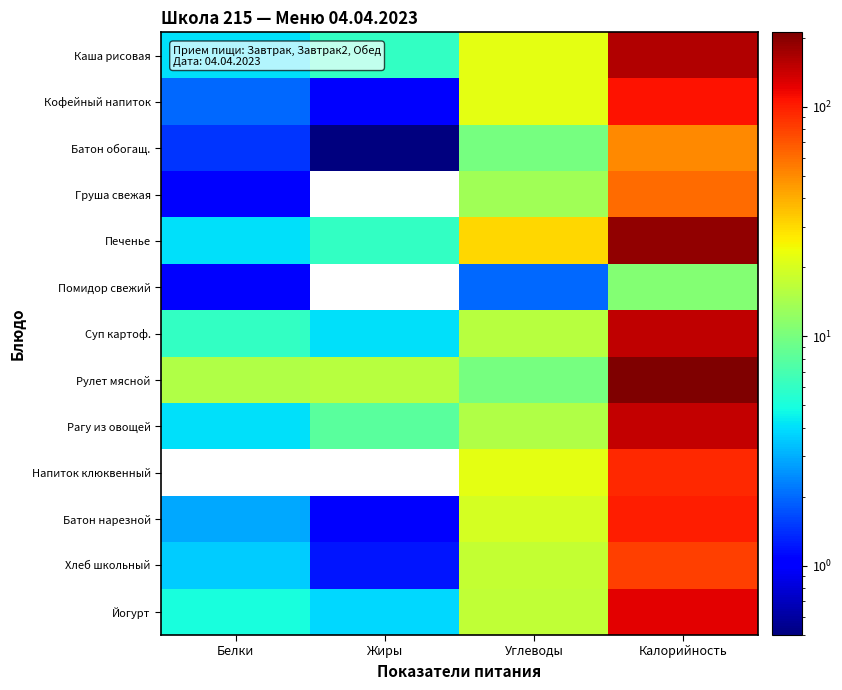

Reading left to right, extract all data points from this chart.

Каша рисовая: Белки=4.0	Жиры=6.0	Углеводы=22.0	Калорийность=159.0
Кофейный напиток: Белки=2.0	Жиры=1.0	Углеводы=22.0	Калорийность=107.0
Батон обогащ.: Белки=1.4	Жиры=0.5	Углеводы=9.9	Калорийность=50.6
Груша свежая: Белки=1.0	Жиры=0.0	Углеводы=13.4	Калорийность=61.0
Печенье: Белки=4.0	Жиры=6.0	Углеводы=31.0	Калорийность=190.0
Помидор свежий: Белки=1.0	Жиры=0.0	Углеводы=2.0	Калорийность=11.0
Суп картоф.: Белки=6.0	Жиры=4.0	Углеводы=16.0	Калорийность=150.0
Рулет мясной: Белки=15.0	Жиры=16.0	Углеводы=10.0	Калорийность=211.0
Рагу из овощей: Белки=4.0	Жиры=8.0	Углеводы=15.0	Калорийность=148.0
Напиток клюквенный: Белки=0.0	Жиры=0.0	Углеводы=22.0	Калорийность=93.0
Батон нарезной: Белки=2.9	Жиры=1.0	Углеводы=19.8	Калорийность=101.2
Хлеб школьный: Белки=3.6	Жиры=1.2	Углеводы=17.6	Калорийность=82.0
Йогурт: Белки=5.0	Жиры=3.9	Углеводы=17.1	Калорийность=125.0